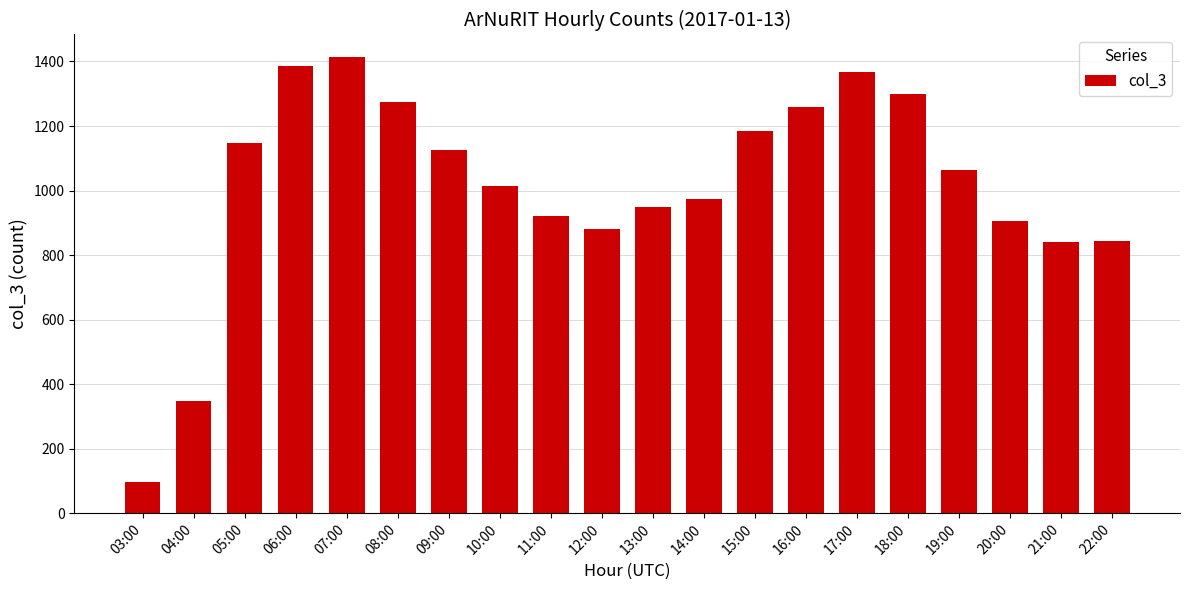

The value at 16:00 is 1258. True or false?

True